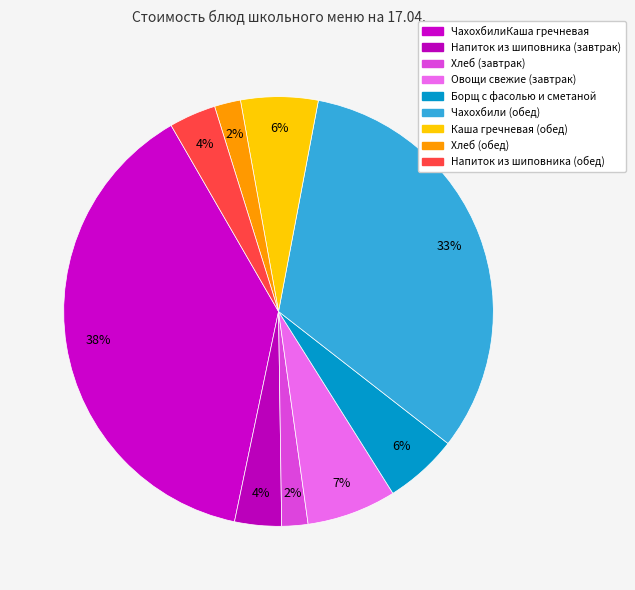

What portion of the pie excludes ЧахохбилиКаша гречневая?

61.6%